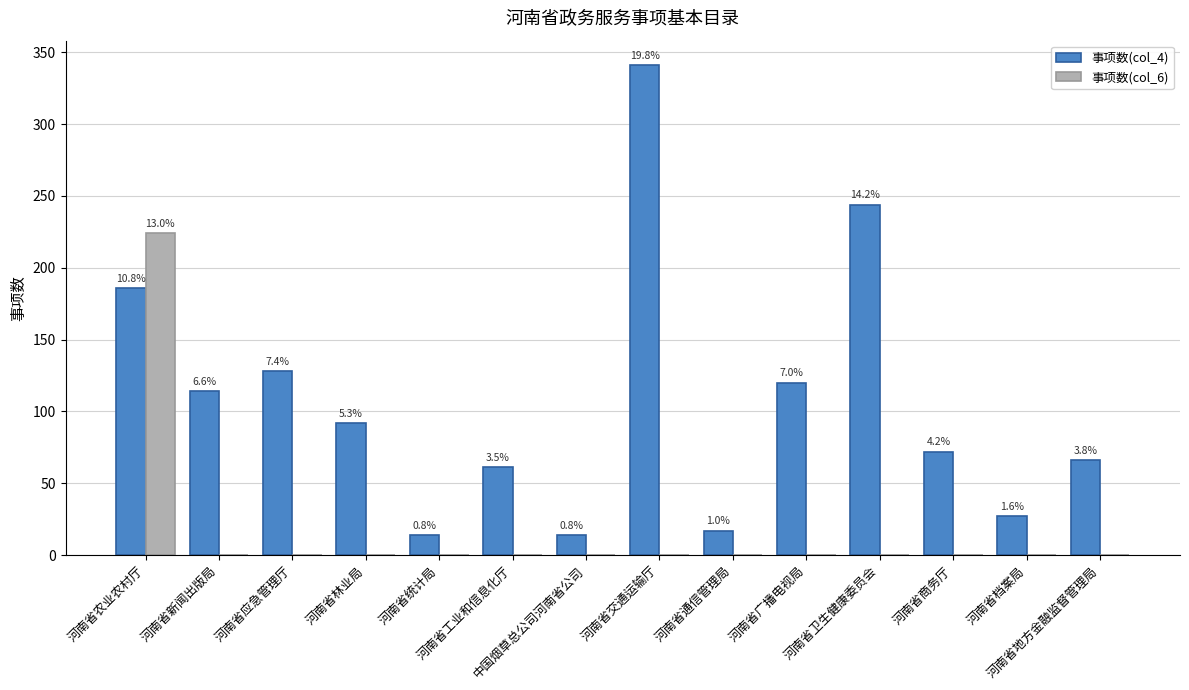

Reading left to right, what are all the values shown in this chart?

事项数(col_4): 河南省农业农村厅=186	河南省新闻出版局=114	河南省应急管理厅=128	河南省林业局=92	河南省统计局=14	河南省工业和信息化厅=61	中国烟草总公司河南省公司=14	河南省交通运输厅=341	河南省通信管理局=17	河南省广播电视局=120	河南省卫生健康委员会=244	河南省商务厅=72	河南省档案局=27	河南省地方金融监督管理局=66
事项数(col_6): 河南省农业农村厅=224	河南省新闻出版局=0	河南省应急管理厅=0	河南省林业局=0	河南省统计局=0	河南省工业和信息化厅=0	中国烟草总公司河南省公司=0	河南省交通运输厅=0	河南省通信管理局=0	河南省广播电视局=0	河南省卫生健康委员会=0	河南省商务厅=0	河南省档案局=0	河南省地方金融监督管理局=0